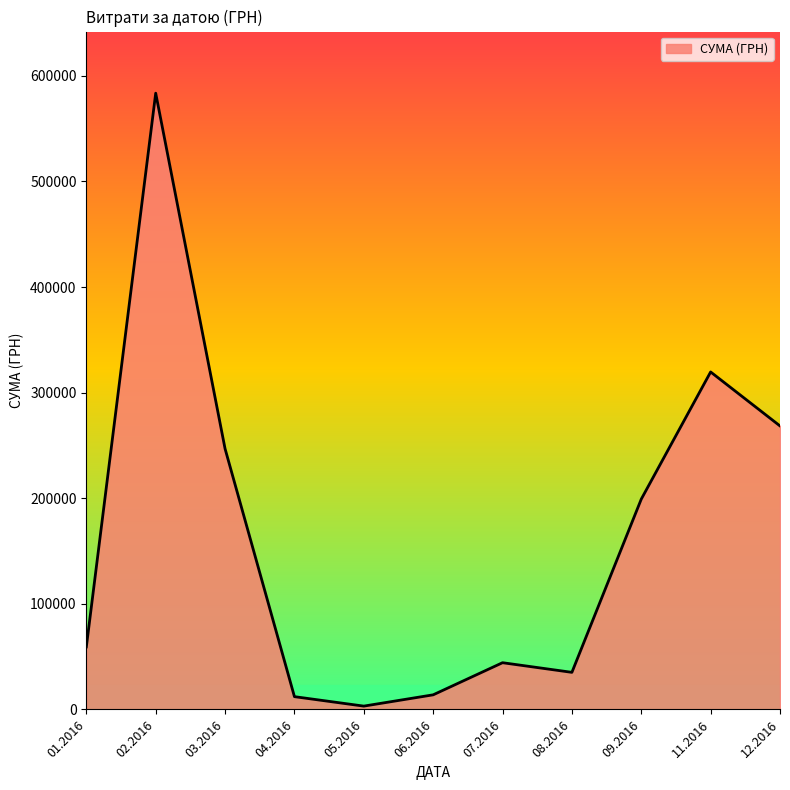

How many lines are shown in the chart?

1